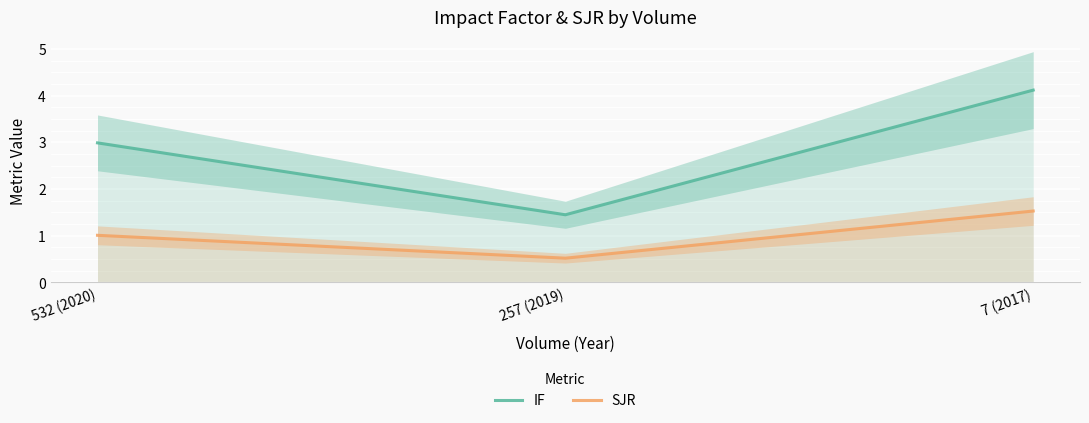

Where is SJR nearest to the value 1?

532 (2020)